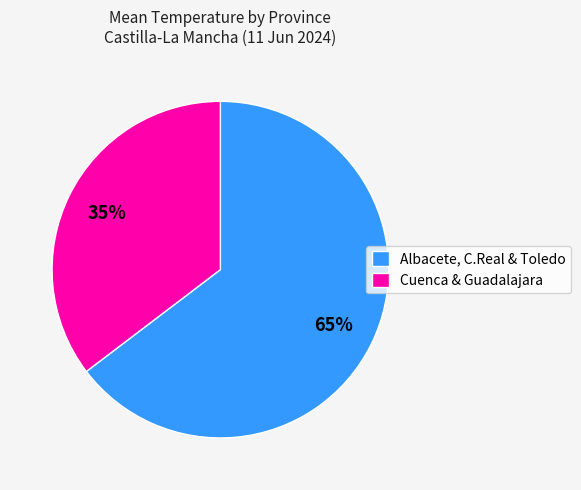

To the nearest percent, what is the average slice percentage?

50%